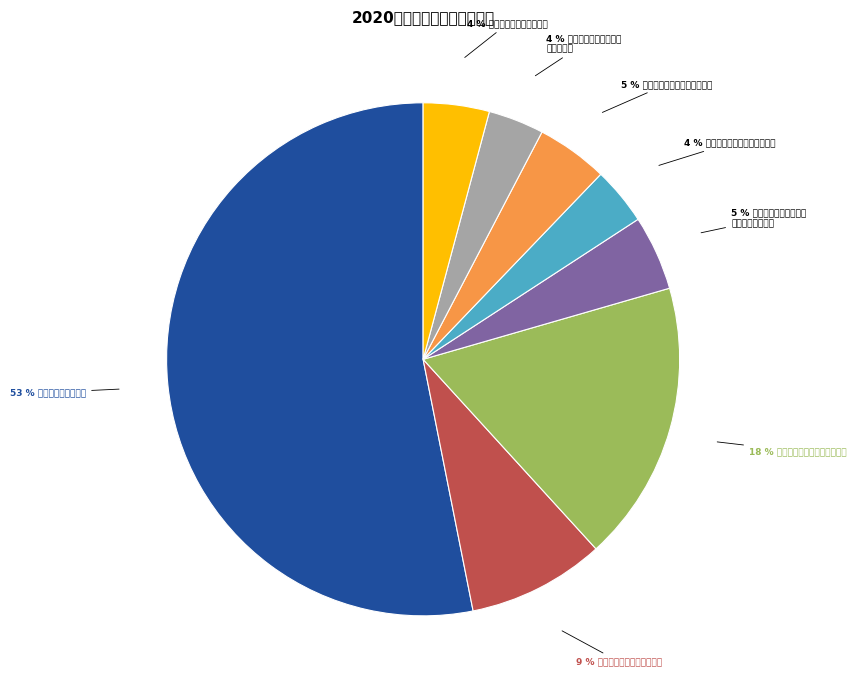

Is there a majority slice in this chart?

Yes